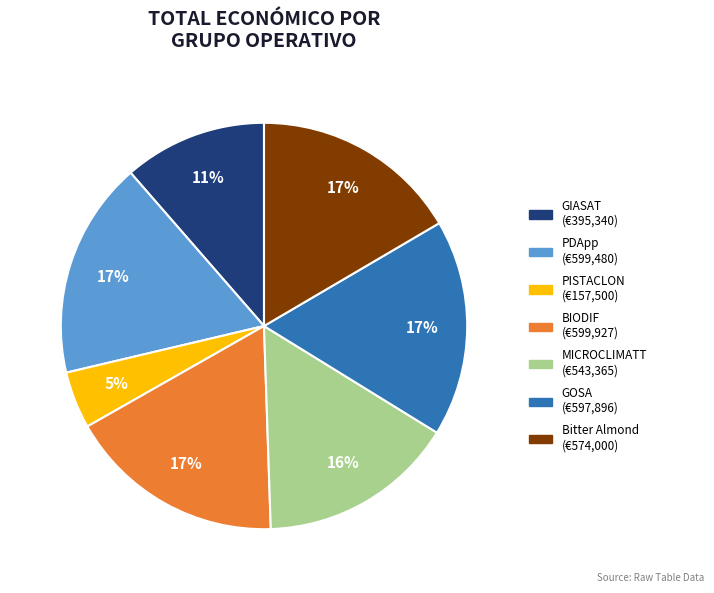

Does any single category account for the majority?

No